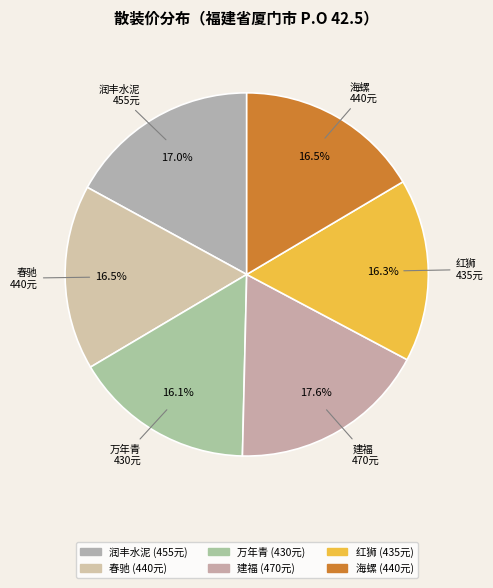

How many slices are in this pie chart?

6